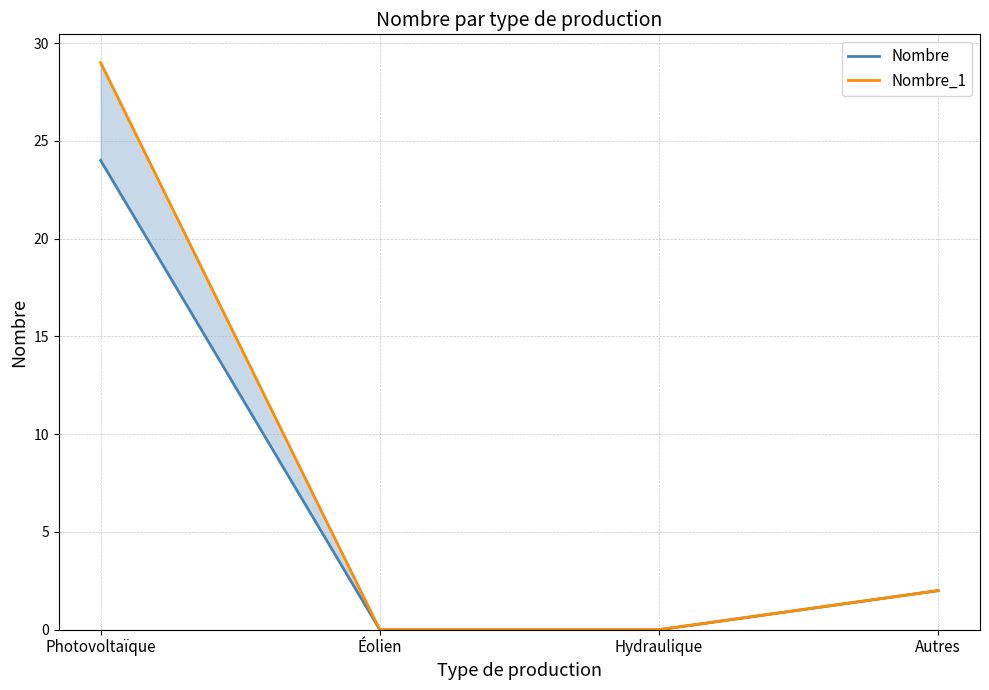

True or false: Nombre_1 and Nombre cross at least once.

False